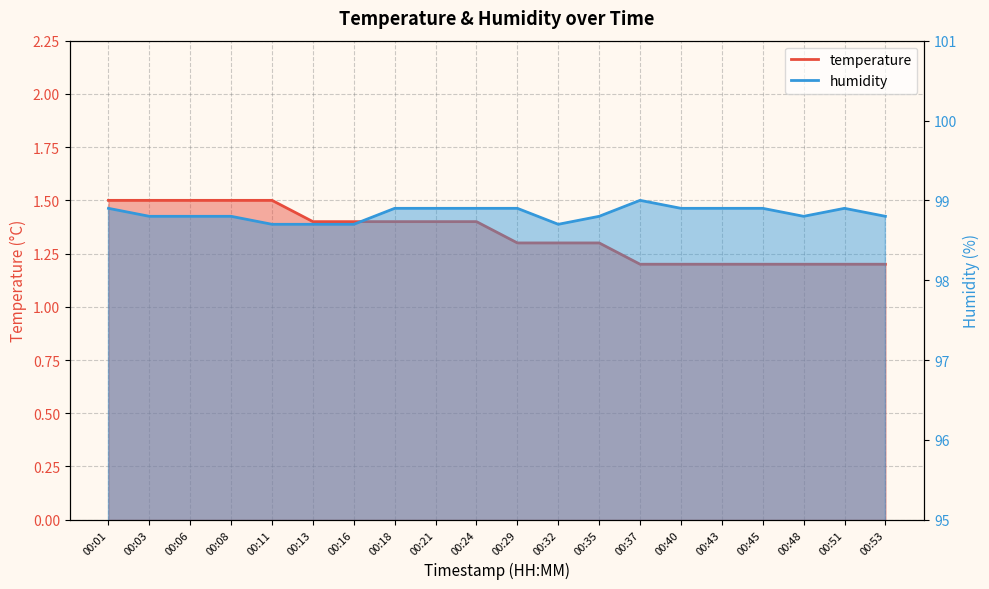

Between 00:53 and 00:43, which is larger?

00:53